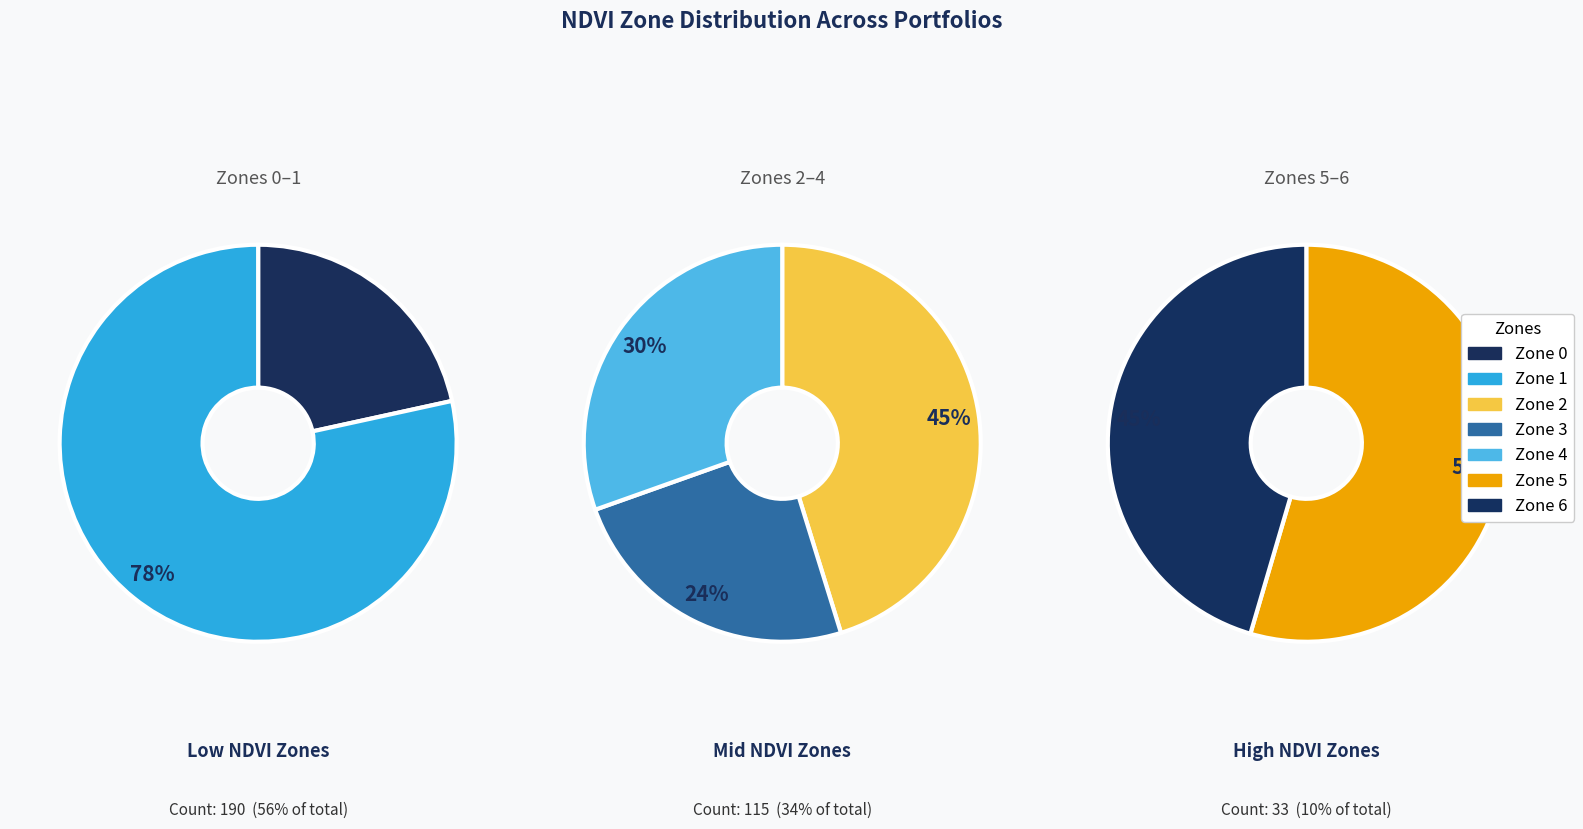

How much of the chart is everything except Zone 6?

95.6%